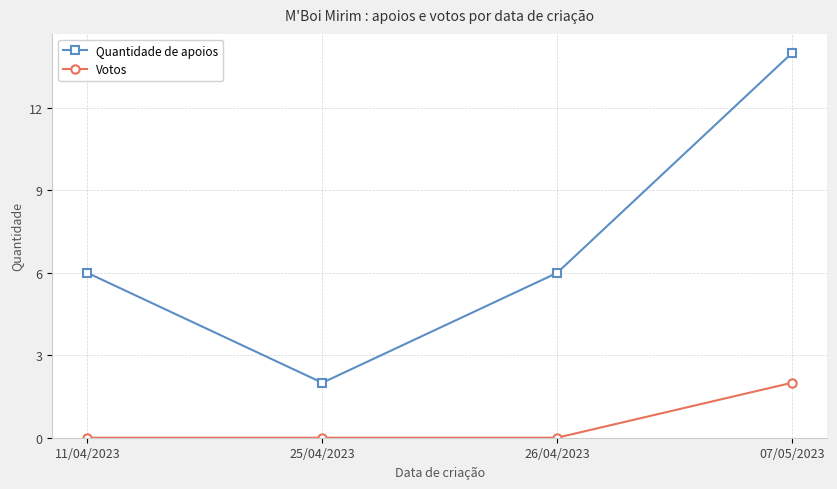

At how many categories does at least one series exceed 11?

1